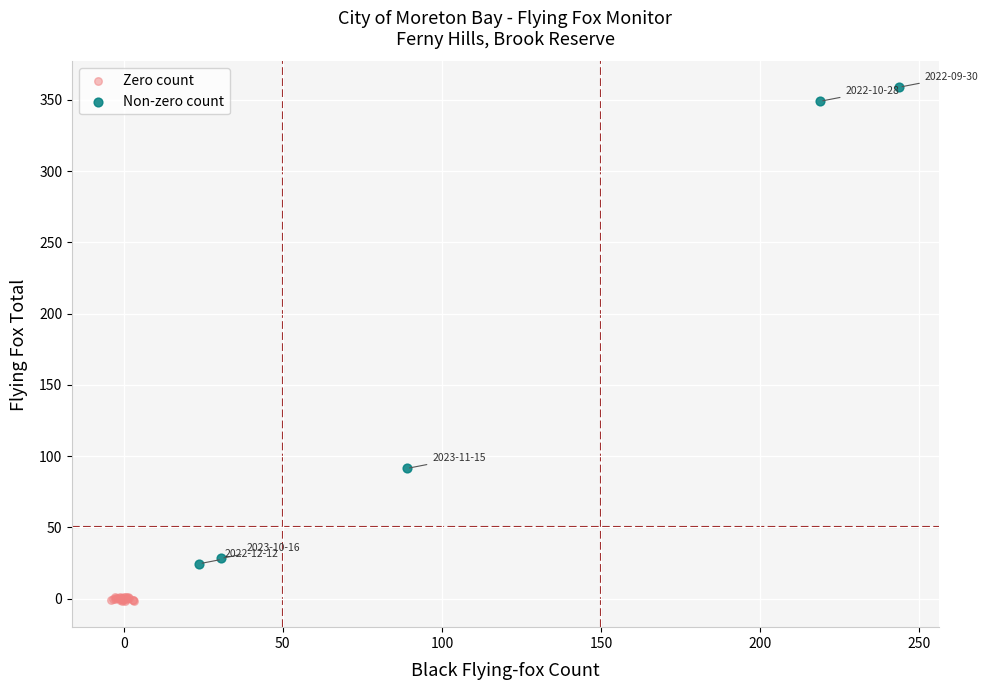

Which series reaches the minimum Y coordinate?

Zero count